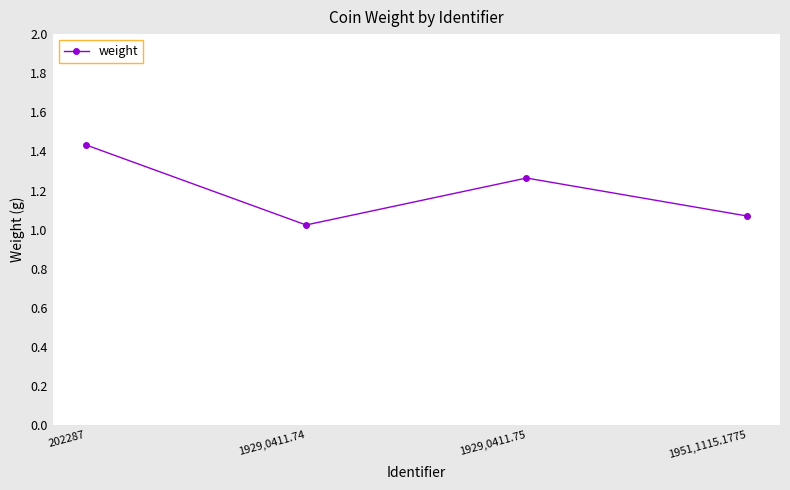

The value at 1929,0411.74 is 1.8. True or false?

False